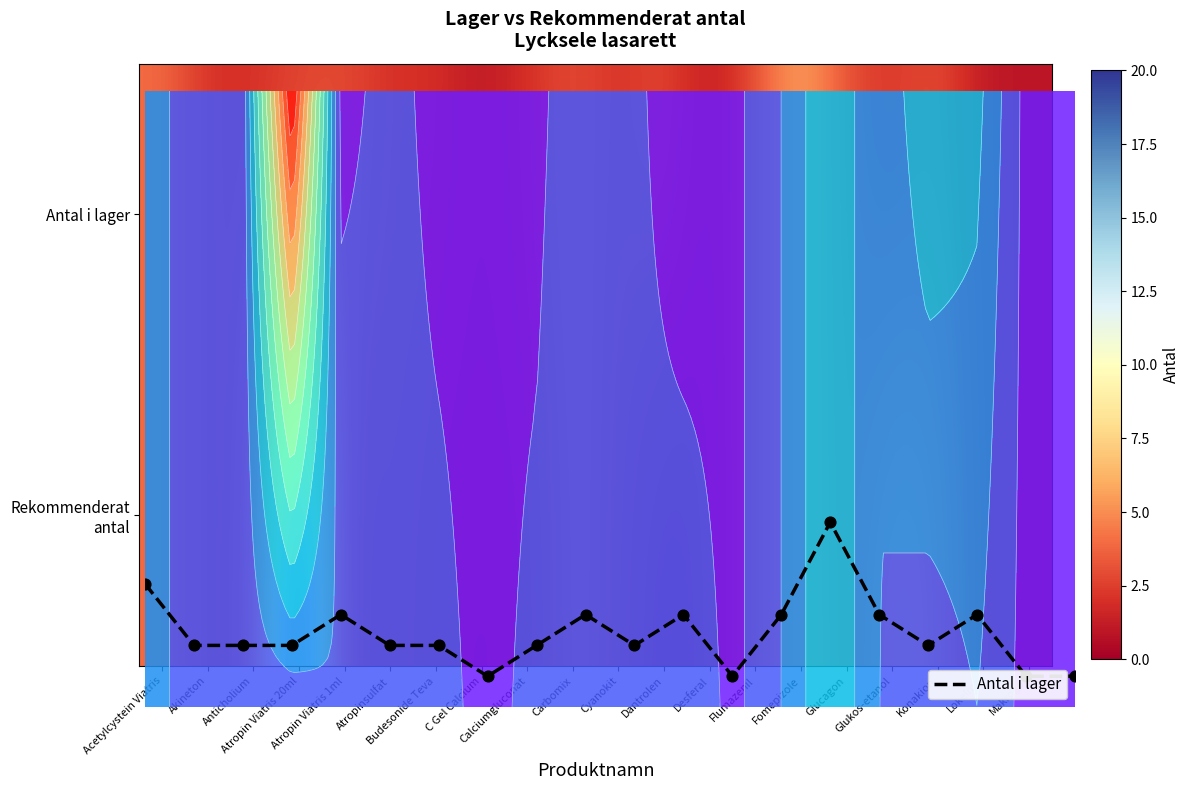

What is the spread (max minus min) of values at Budesonide Teva?

1.9